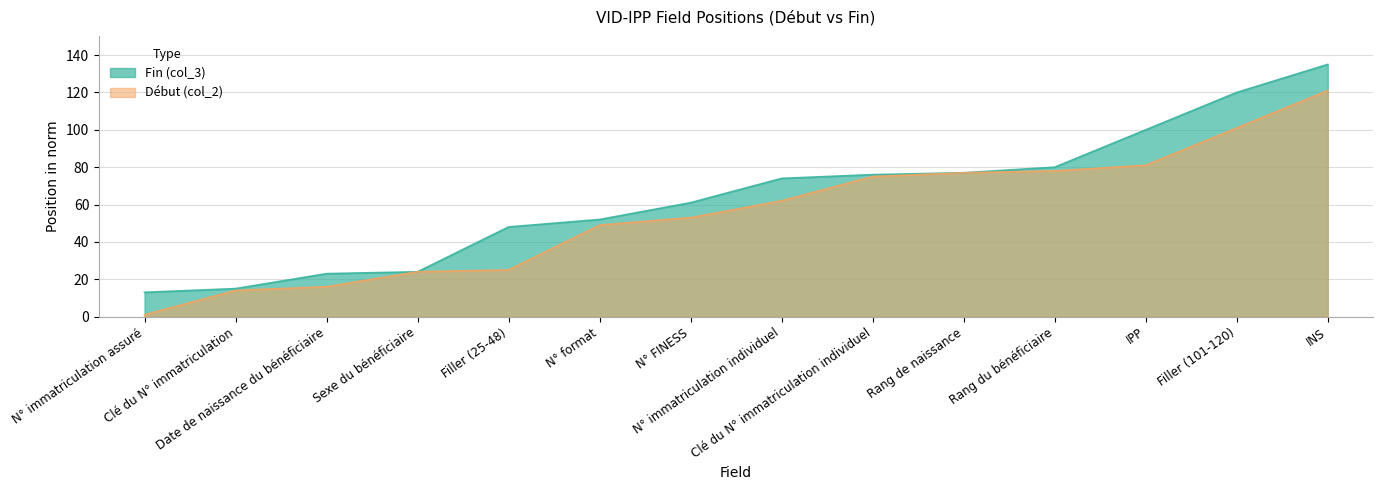

What is the label of the 6th point from the left?

N° format